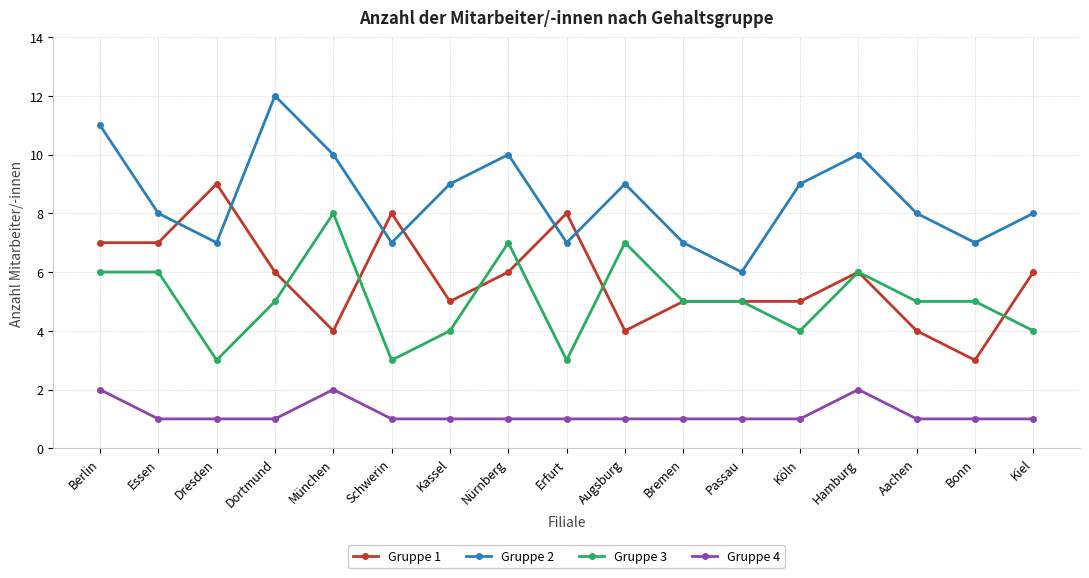

Is it true that Gruppe 4 equals 0 at Bonn?

False